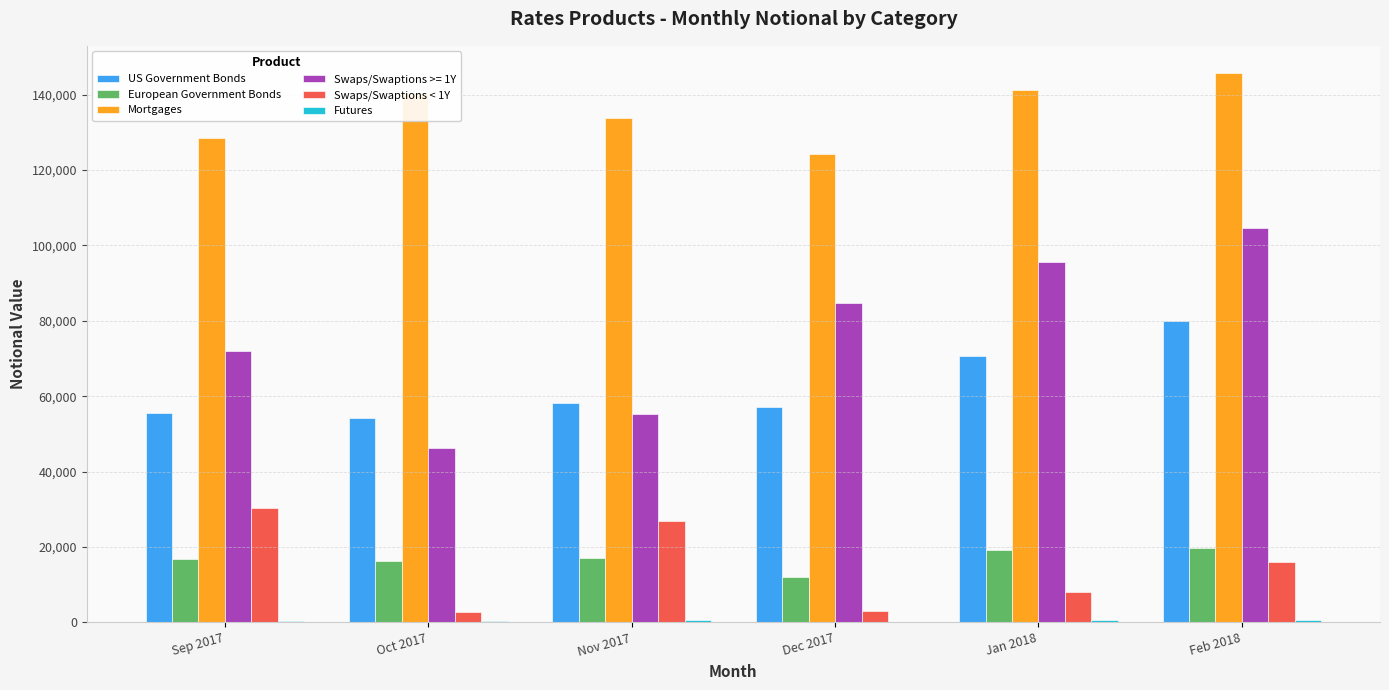

At which category is the sum across all series the highest?

Feb 2018